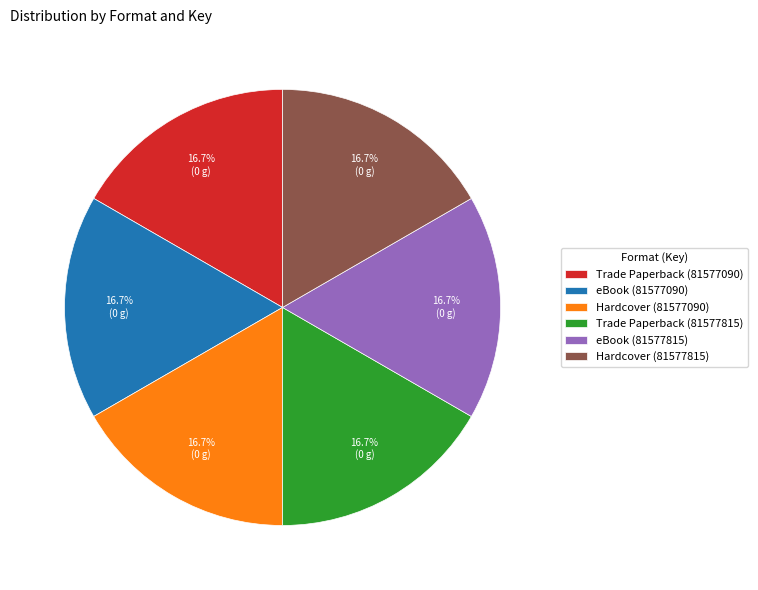

What percentage is NOT represented by Trade Paperback (81577090)?

83.3%